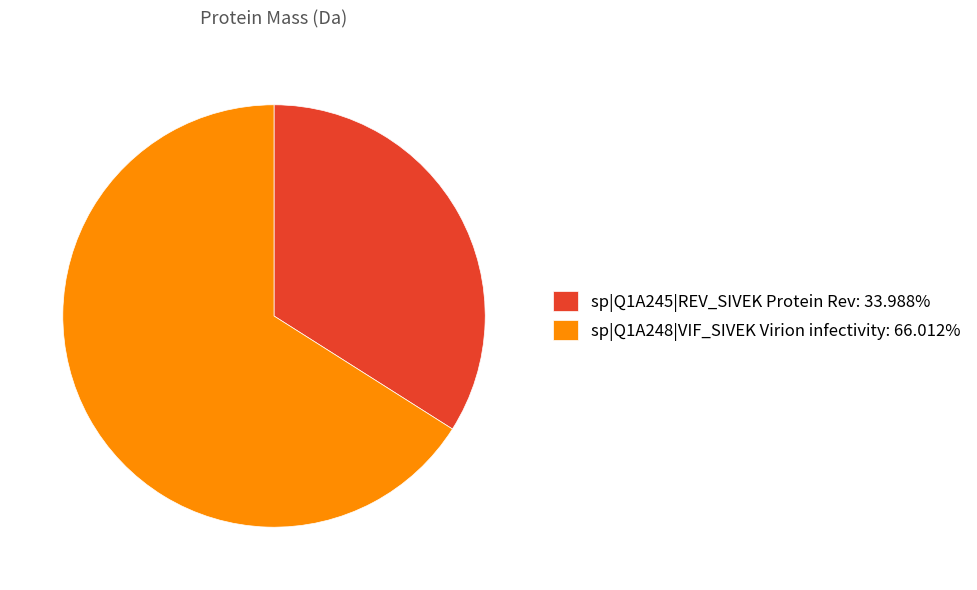

True or false: sp|Q1A245|REV_SIVEK Protein Rev accounts for 39% of the total.

False